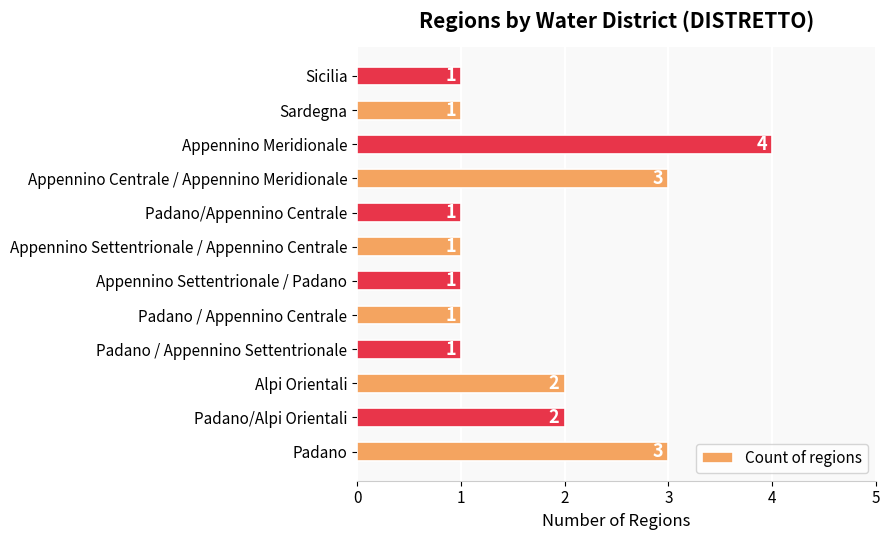

Which has a higher value, Padano/Alpi Orientali or Appennino Settentrionale / Padano?

Padano/Alpi Orientali